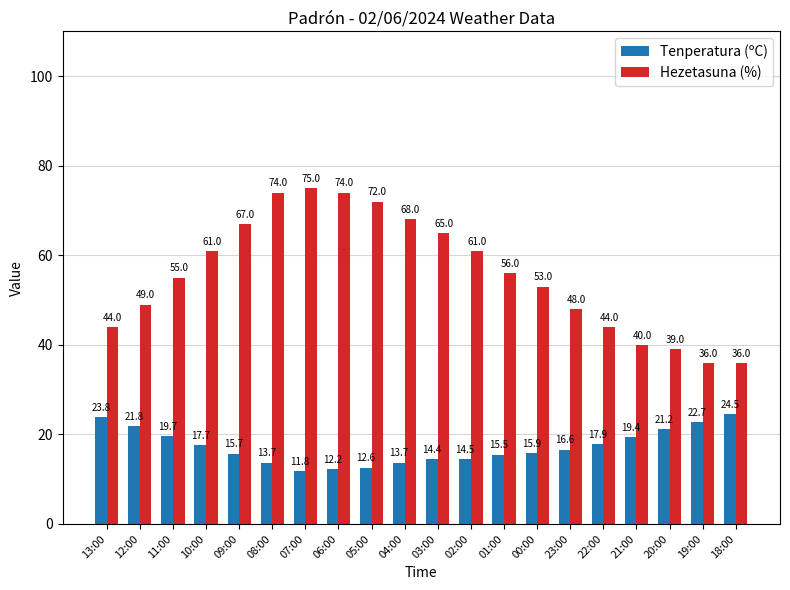

What is the label of the 13th bar from the left?

01:00